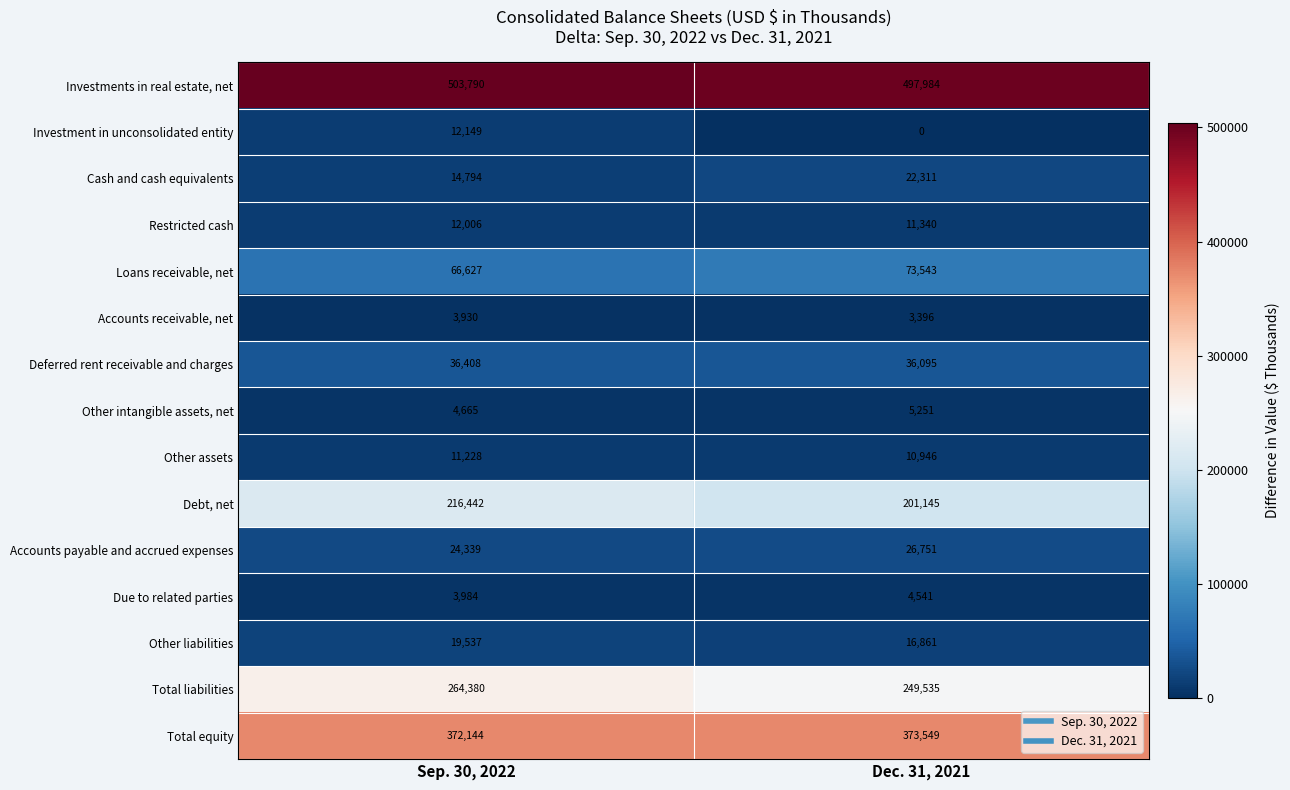

What is the difference between the Other intangible assets, net values at Sep. 30, 2022 and Dec. 31, 2021?

586